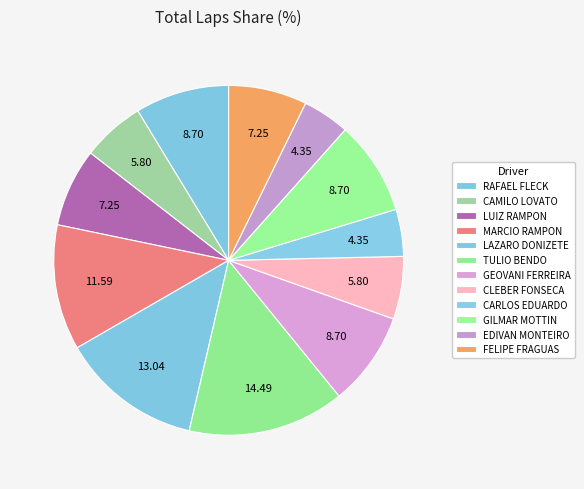

True or false: RAFAEL FLECK accounts for 9% of the total.

True